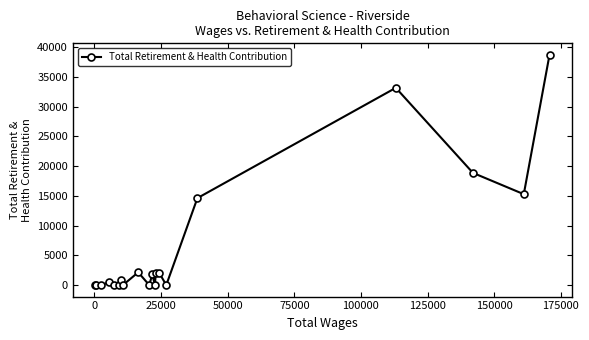

What is the greatest value displayed?

38687